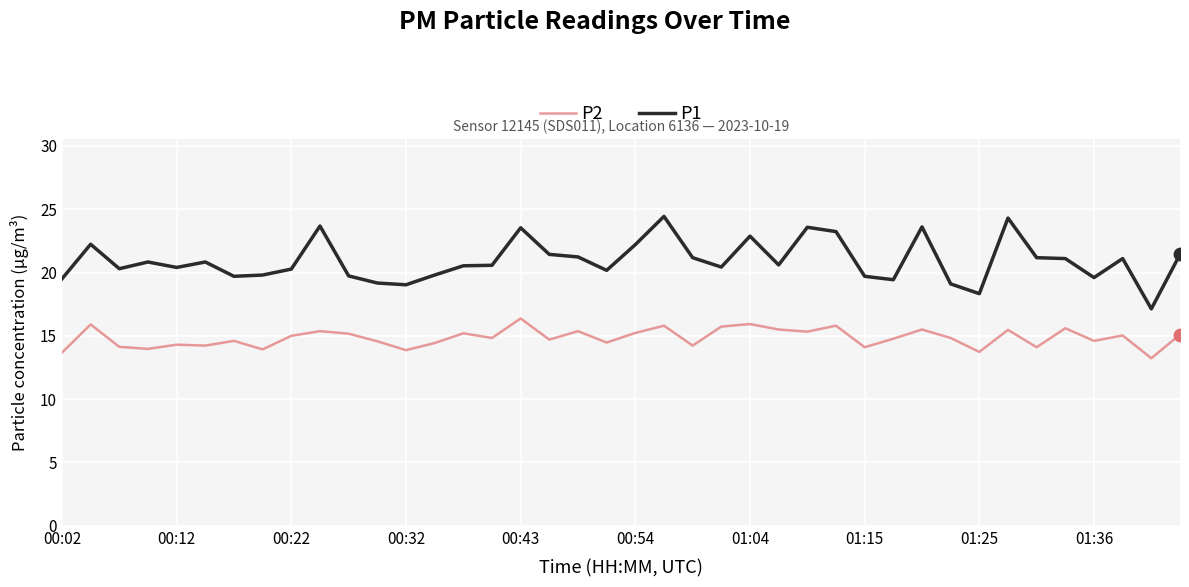

Which series has the widest spread of values?

P1